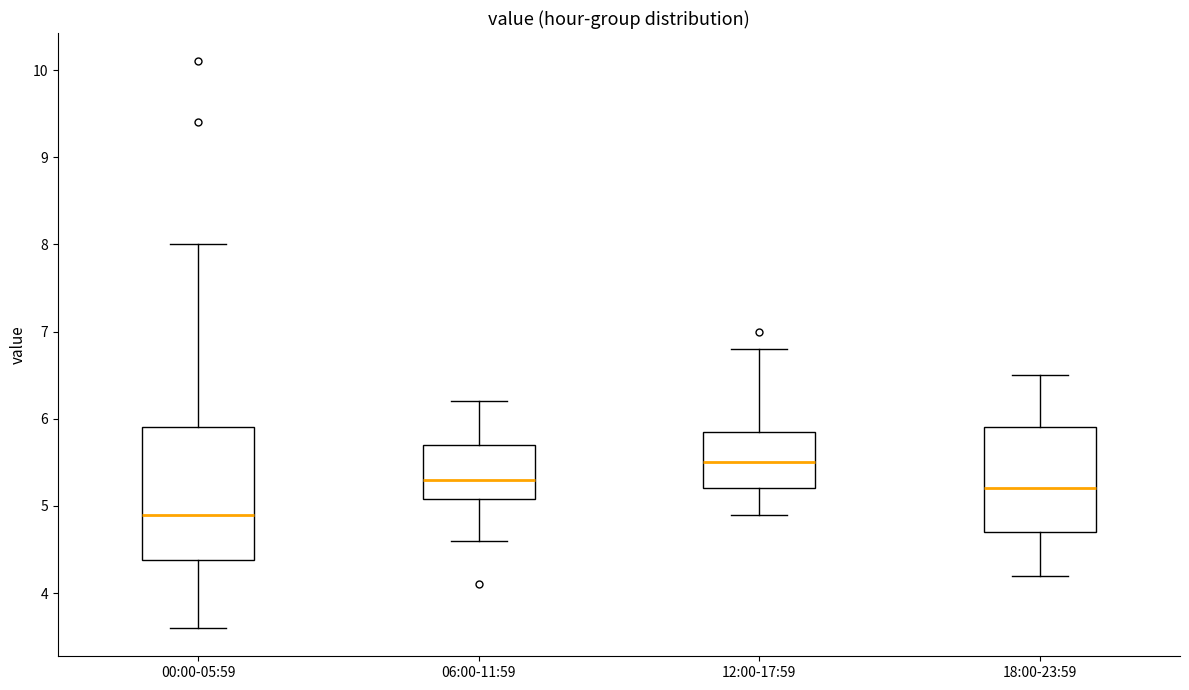

Reading left to right, read every box against the y-axis: the position of its median line, the range the box covers, and the ends of its whiskers. The values are not printed on the chart, so give them approximately, as read against the axis.

00:00-05:59: median 4.9, box 4.4 to 5.9, whiskers 3.6 to 8.0
06:00-11:59: median 5.3, box 5.1 to 5.7, whiskers 4.6 to 6.2
12:00-17:59: median 5.5, box 5.2 to 5.9, whiskers 4.9 to 6.8
18:00-23:59: median 5.2, box 4.7 to 5.9, whiskers 4.2 to 6.5